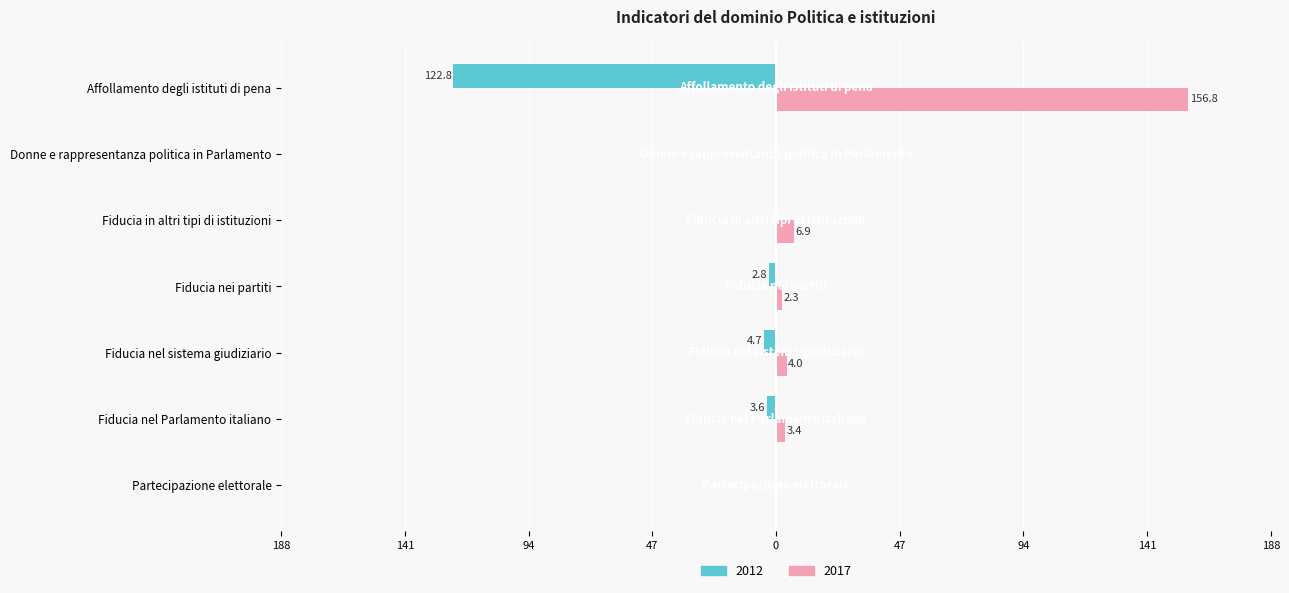

What are all the series names shown in the legend?

2012, 2017